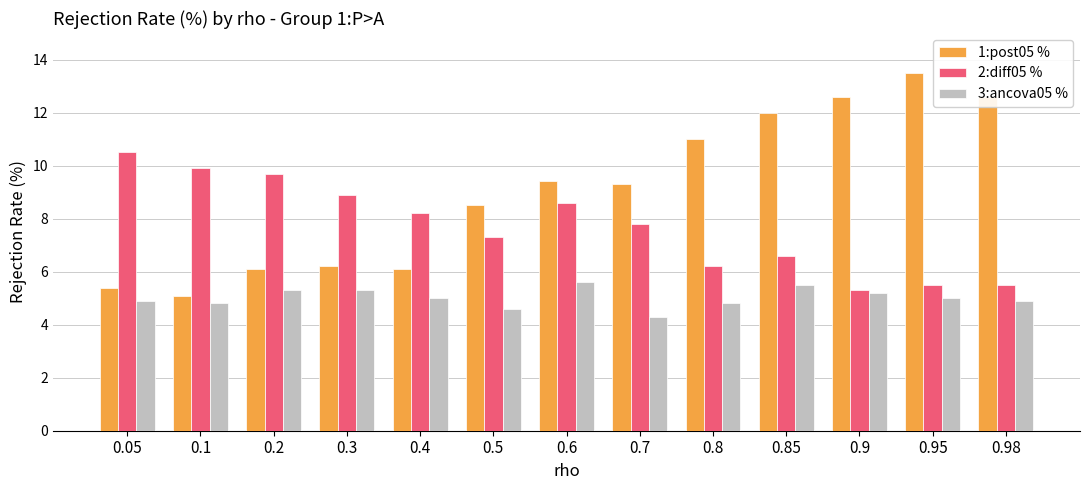

The 2:diff05 % series shows 1.2 at 0.98. True or false?

False